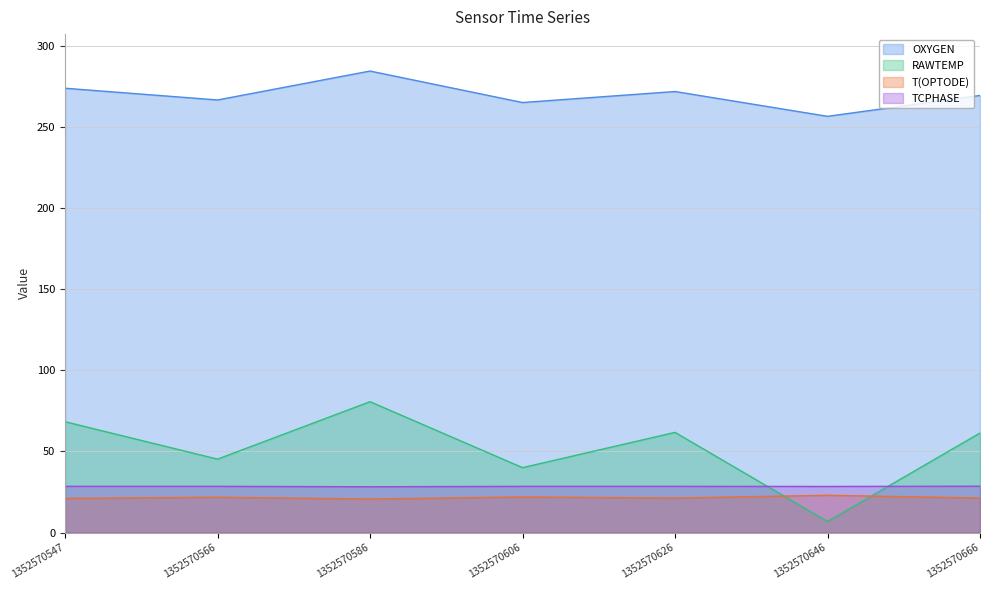

How many times do RAWTEMP and TCPHASE cross each other?

2